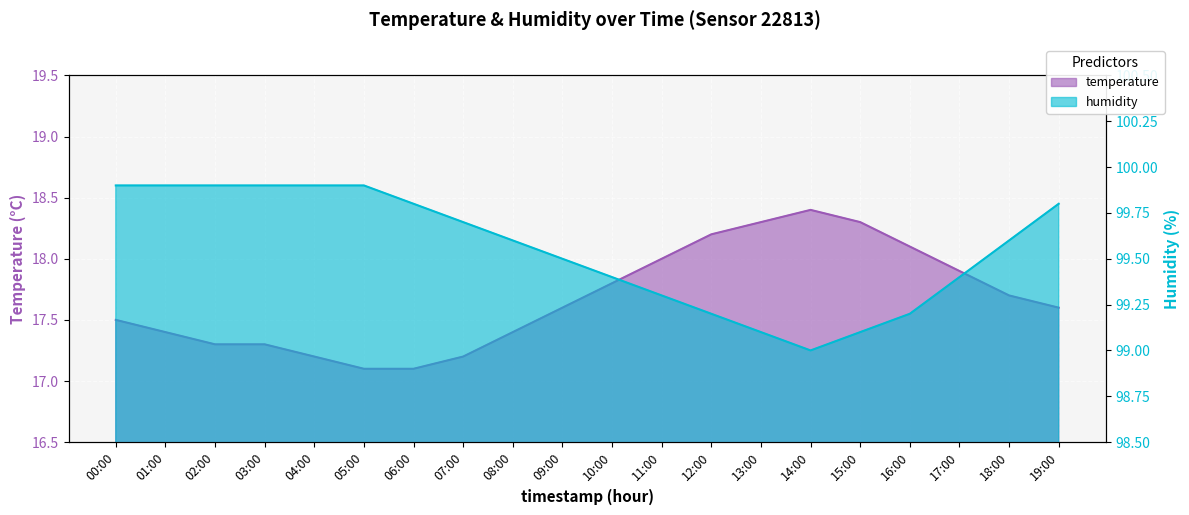

Does the chart display data point markers on the line(s)?

No